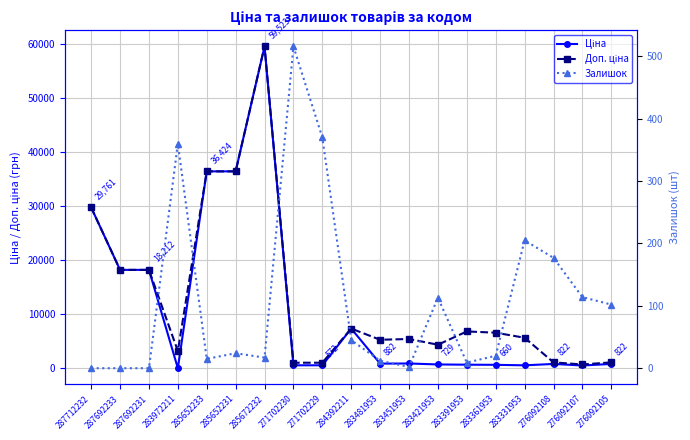

How many interior local valleys does the Ціна series have?

4